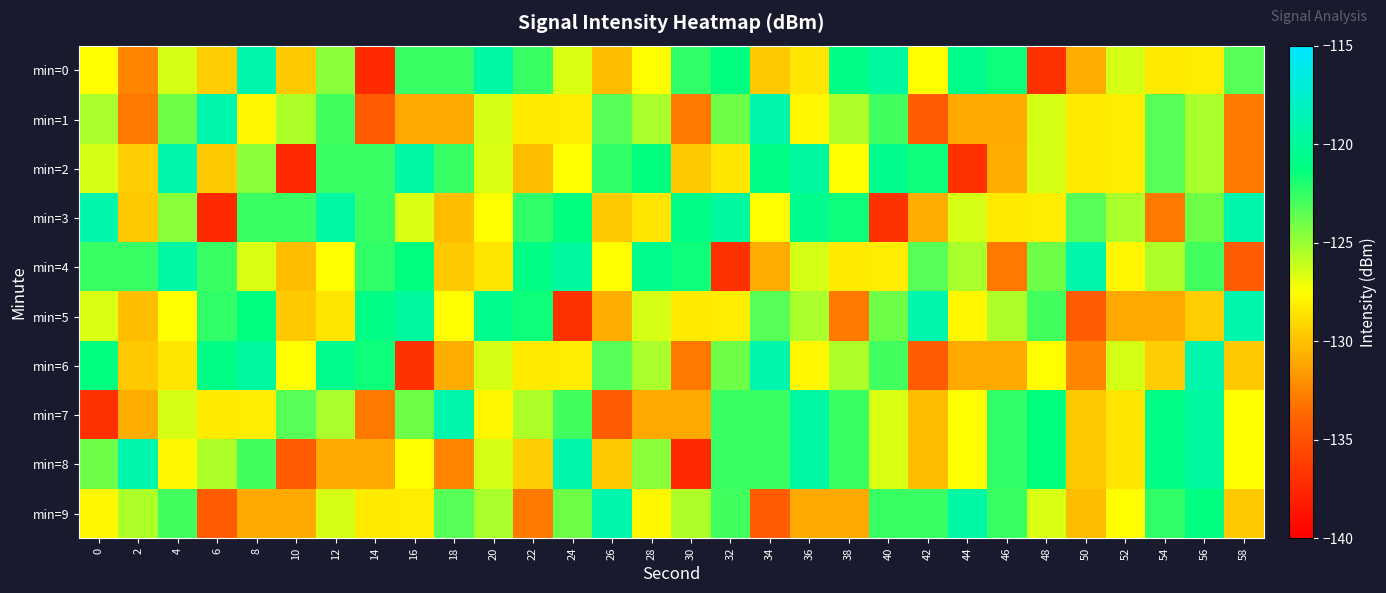

Which has a higher value, 12 or 34?

12